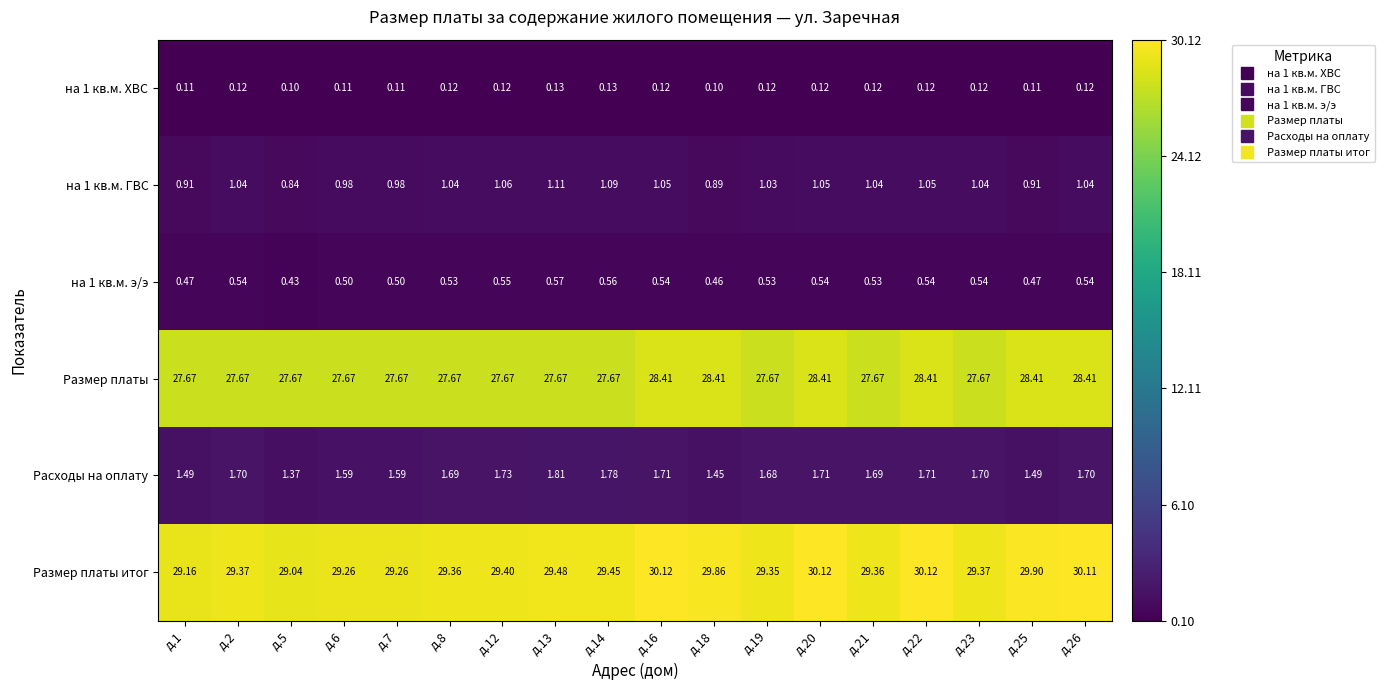

Which series has the widest spread of values?

Размер платы итог